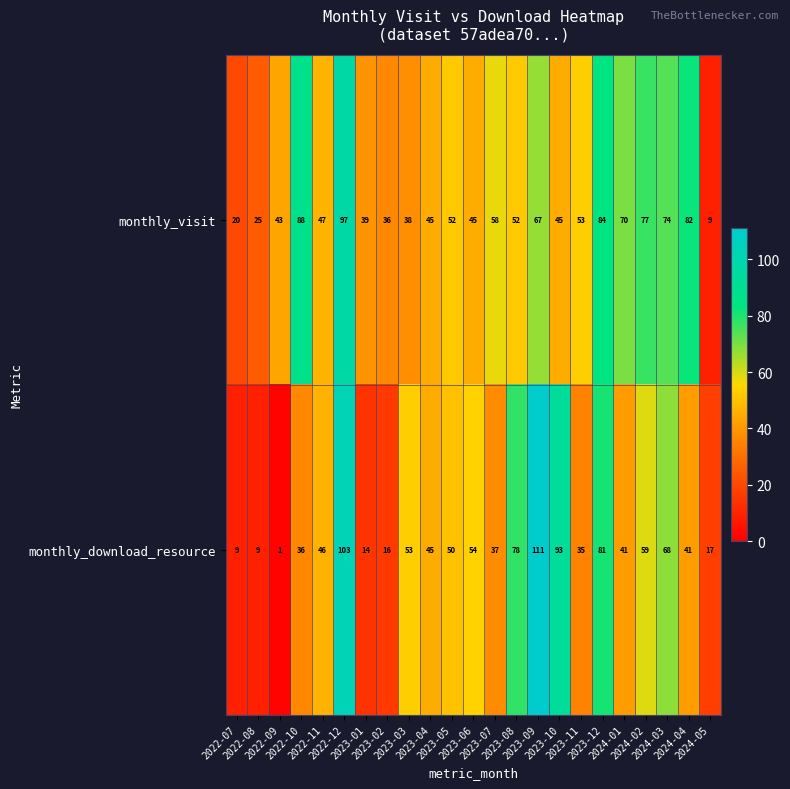

What is the difference between the maximum and minimum values in the monthly_visit series?

88